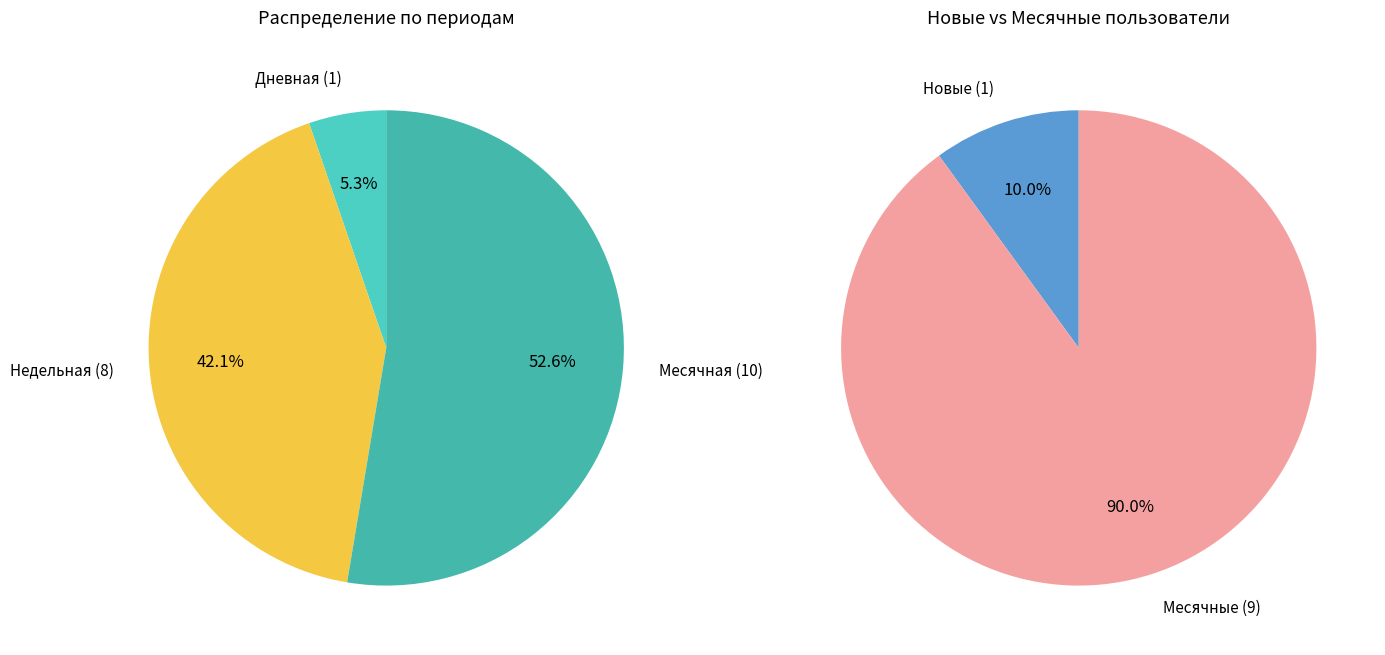

Is it true that Дневная is 1% of the pie?

False